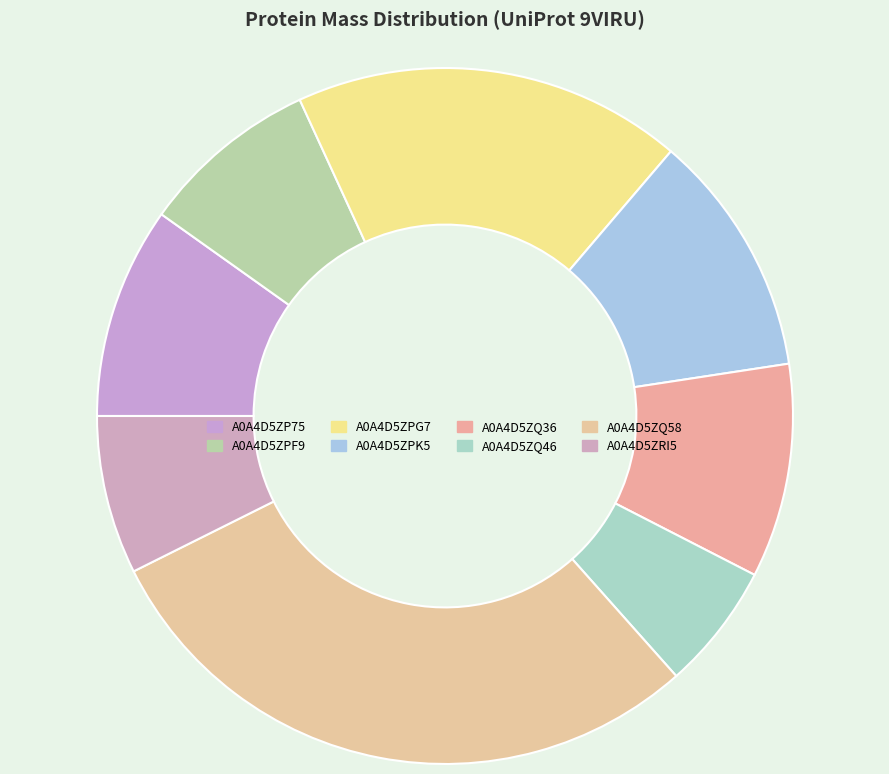

Combined, what portion of the pie is A0A4D5ZPK5 and A0A4D5ZQ46?

17.2%